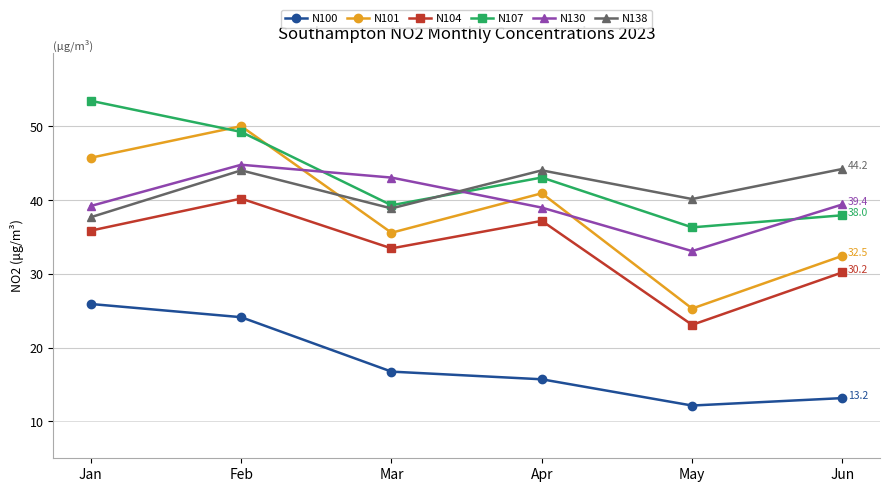

What is the value of the N130 point at the 6th from the left?

39.4